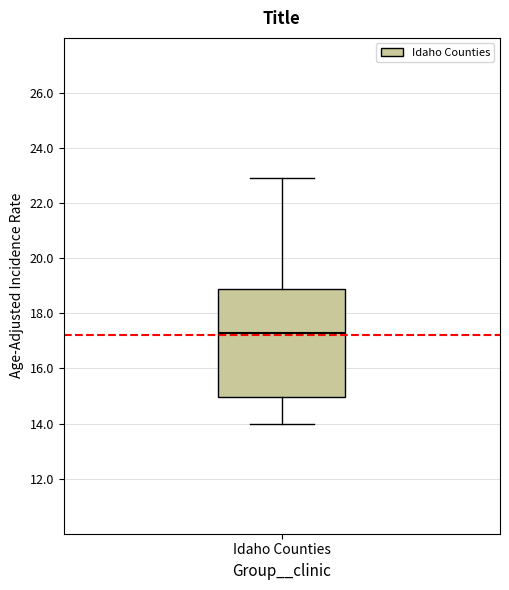

Read this box plot against the y-axis: the position of the median line, the range covered by the box, and the ends of both whiskers. The values are not printed on the chart, so give them approximately, as read against the axis.

median 17.4, box 15.0 to 18.8, whiskers 14.0 to 23.0